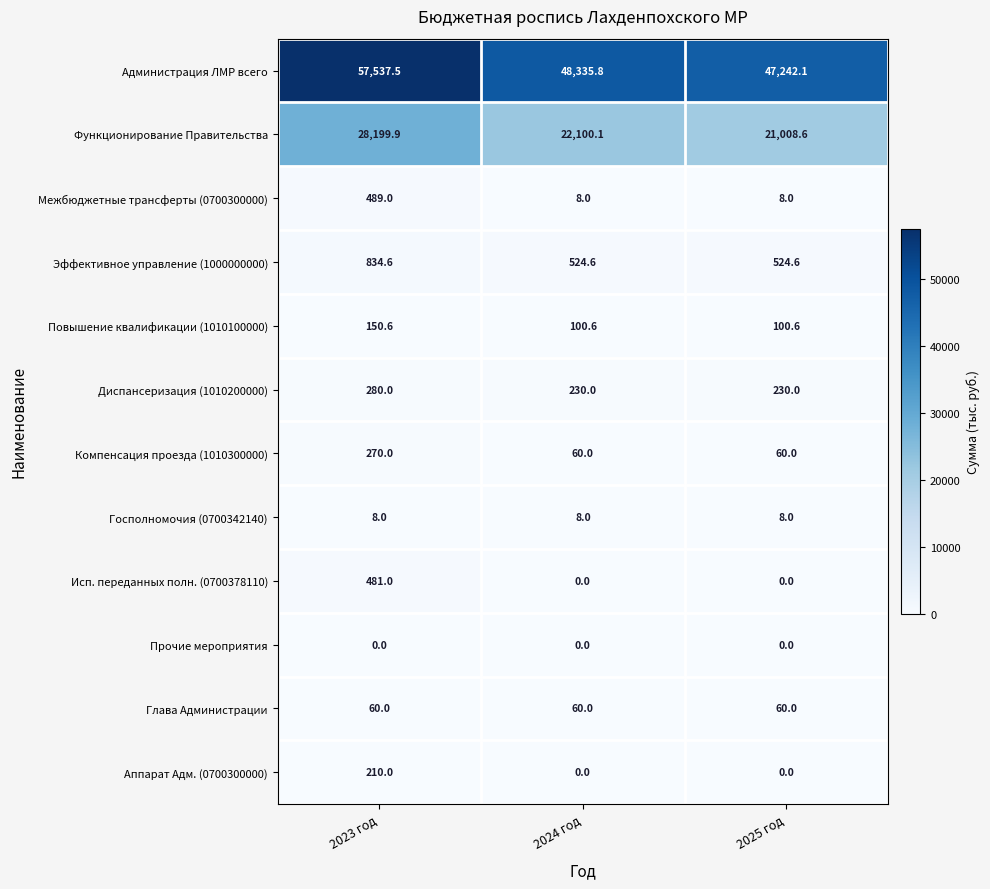

What is the total value across all series at 2024 год?

71427.1